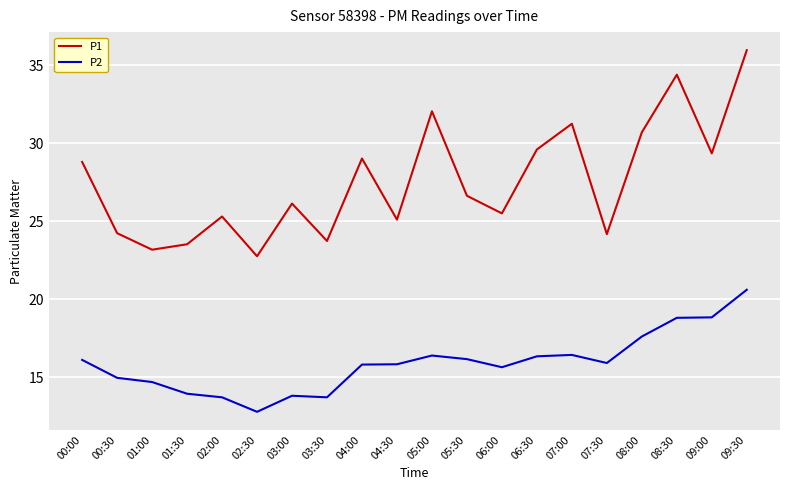

What is the average value of the P2 series?

15.9